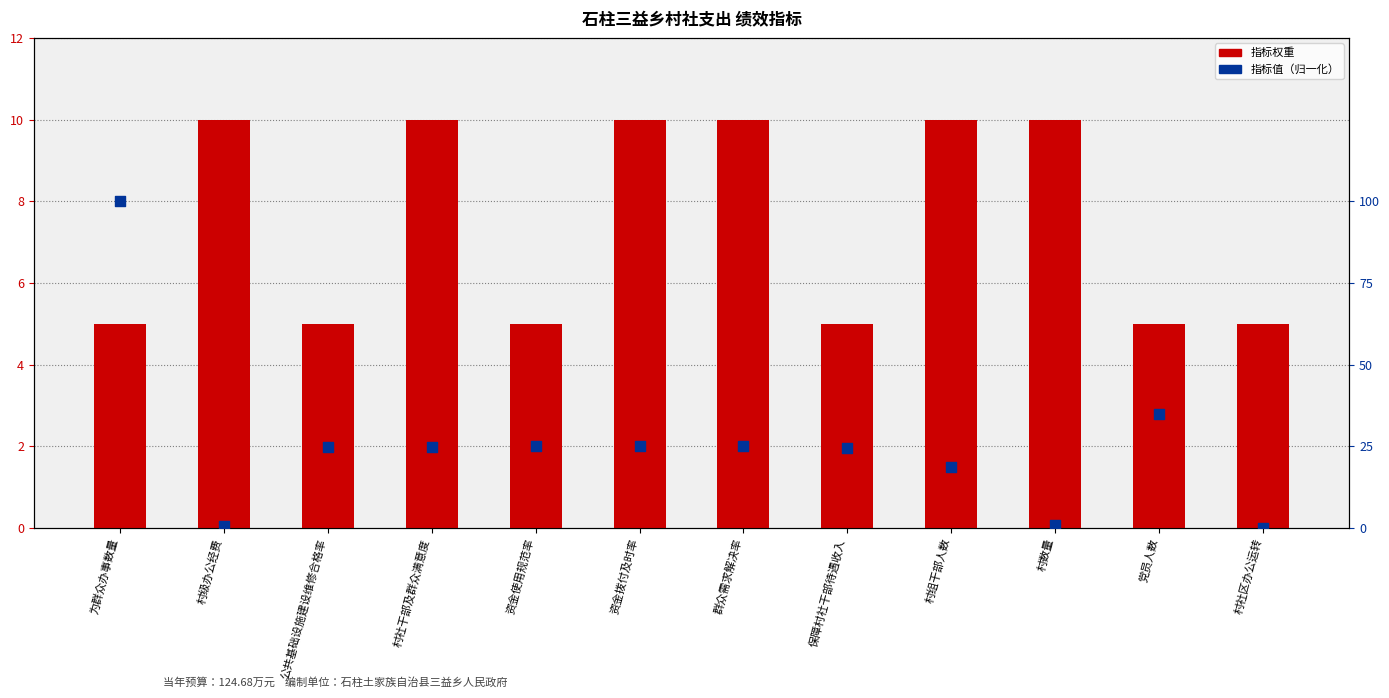

What are all the series names shown in the legend?

指标权重, 指标值（归一化）